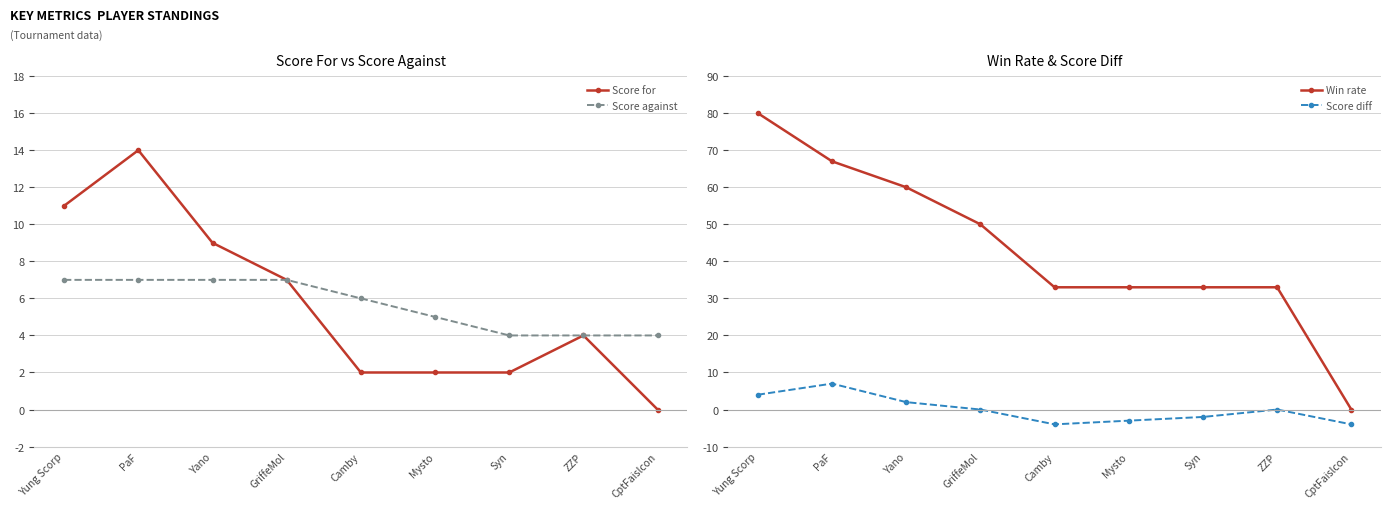

Reading left to right, extract all data points from this chart.

Score for: Yung Scorp=11	PaF=14	Yano=9	GriffeMol=7	Camby=2	Mysto=2	Syn=2	ZZP=4	CptFaislcon=0
Score against: Yung Scorp=7	PaF=7	Yano=7	GriffeMol=7	Camby=6	Mysto=5	Syn=4	ZZP=4	CptFaislcon=4
Win rate: Yung Scorp=80	PaF=67	Yano=60	GriffeMol=50	Camby=33	Mysto=33	Syn=33	ZZP=33	CptFaislcon=0
Score diff: Yung Scorp=4	PaF=7	Yano=2	GriffeMol=0	Camby=-4	Mysto=-3	Syn=-2	ZZP=0	CptFaislcon=-4